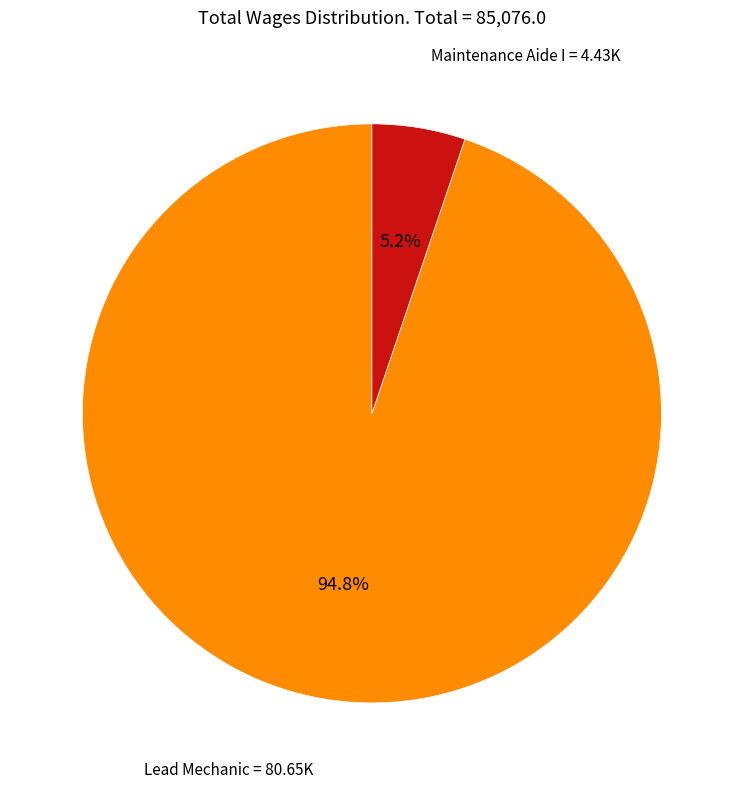

Count the number of slices in the pie.

2